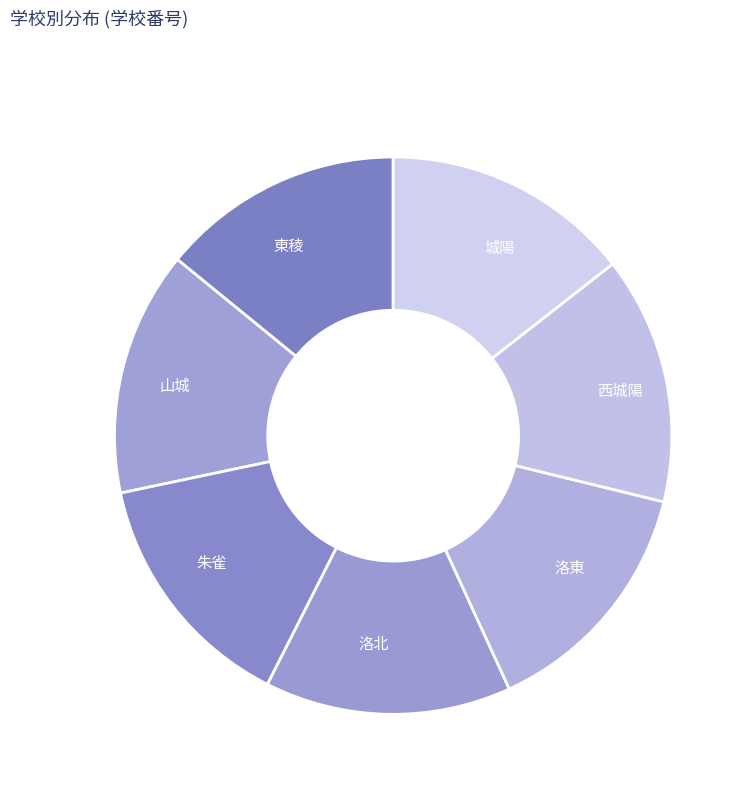

True or false: 西城陽 accounts for 20% of the total.

False